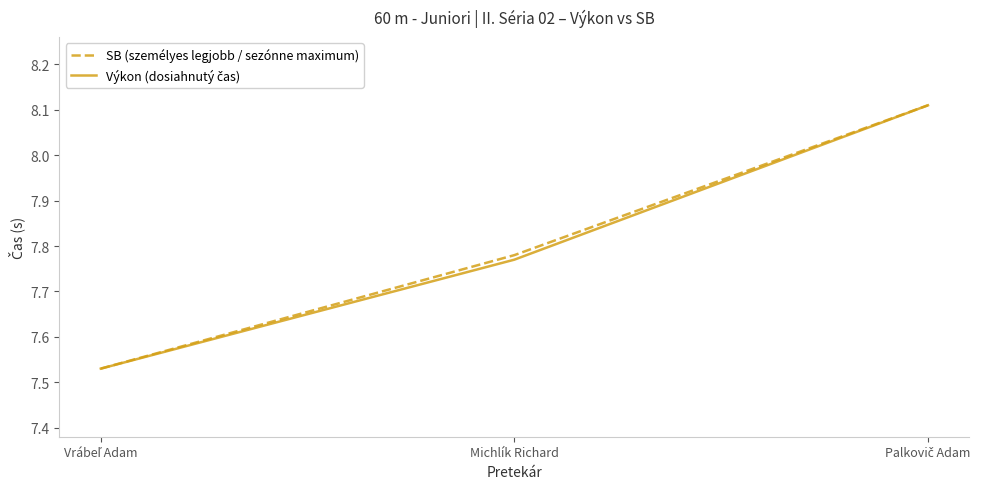

At how many categories does at least one series exceed 7?

3